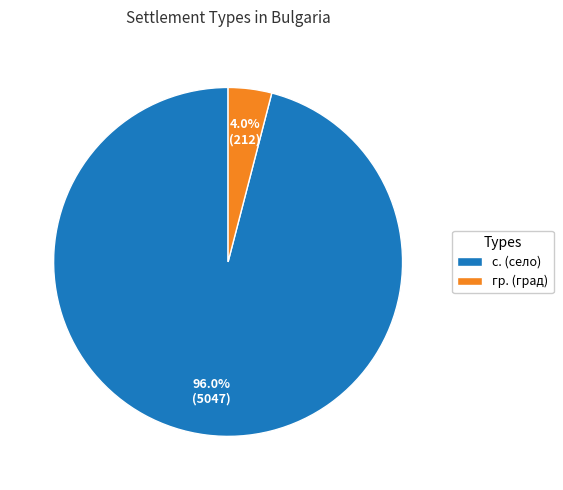

To the nearest percent, what is the difference between the largest and smallest slice percentages?

92%